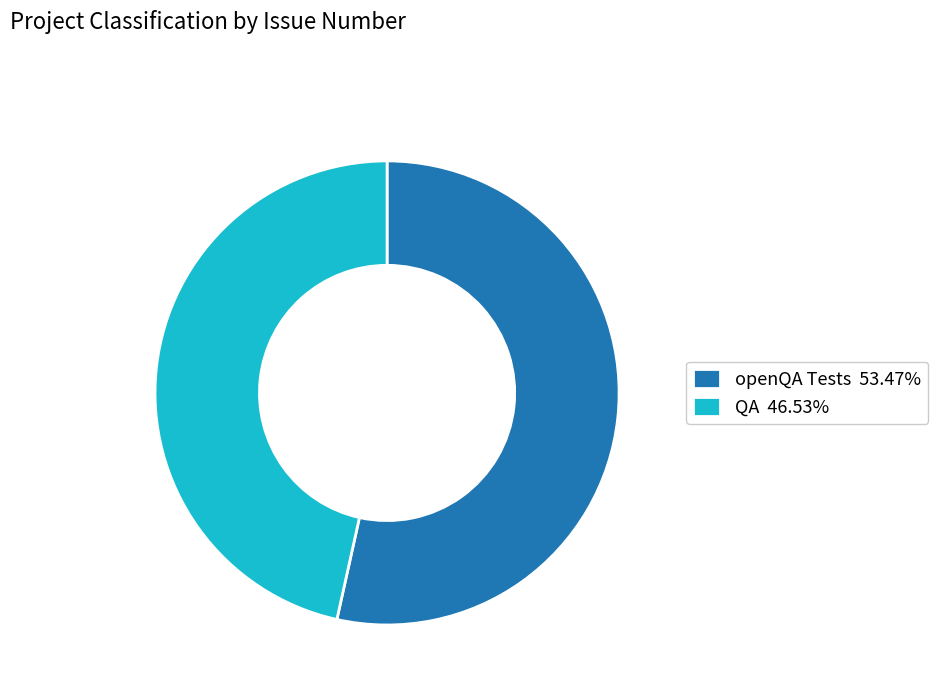

Do QA 46.53% and openQA Tests 53.47% together represent more than half of the pie?

Yes